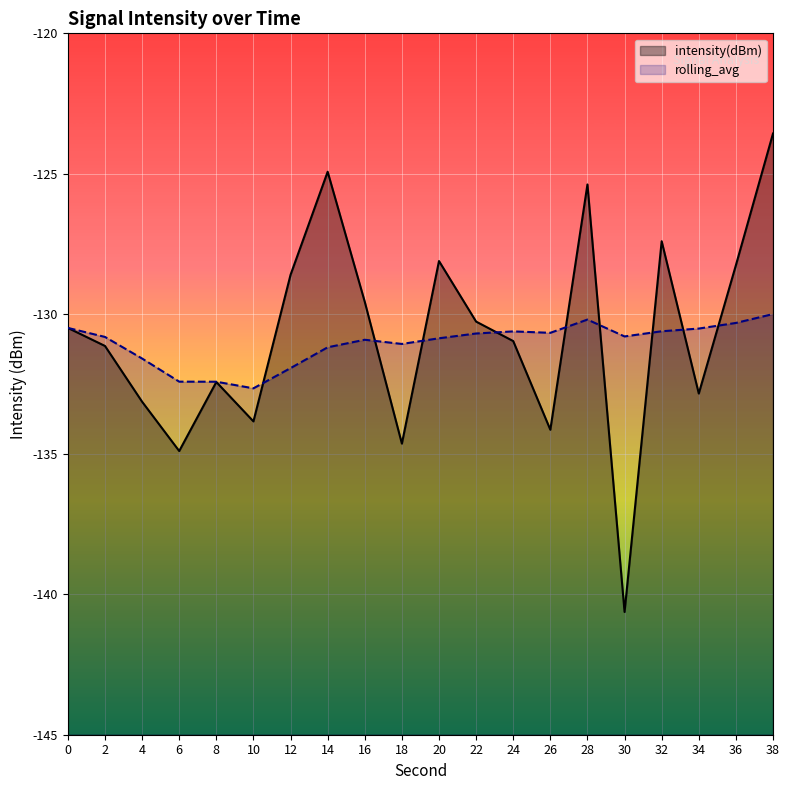

True or false: rolling_avg has more than 0 points higher than both neighbors.

True